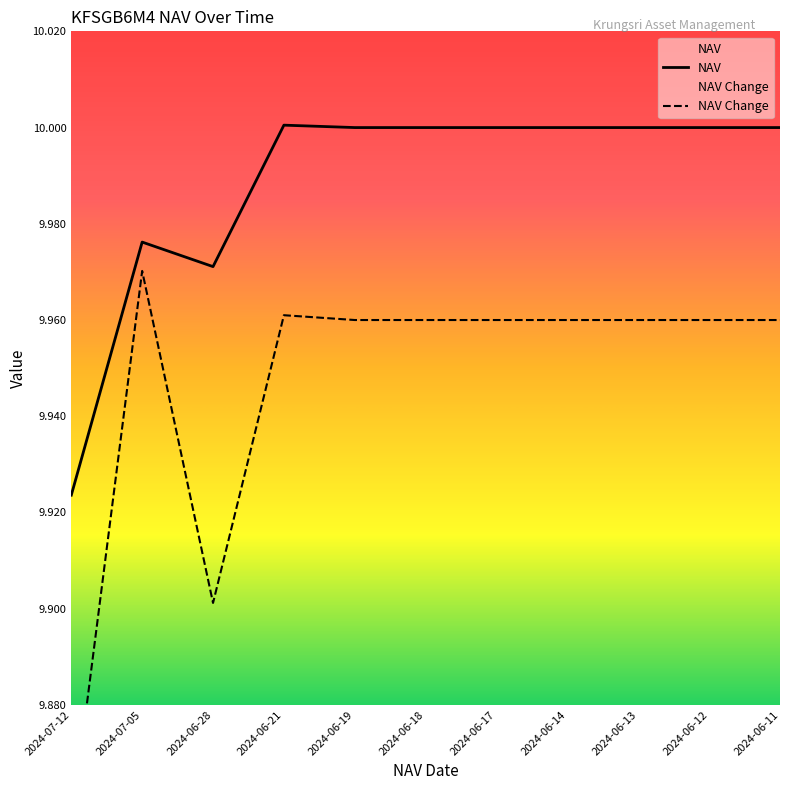

Rank the series by their maximum value, from lowest to highest.

NAV Change, NAV